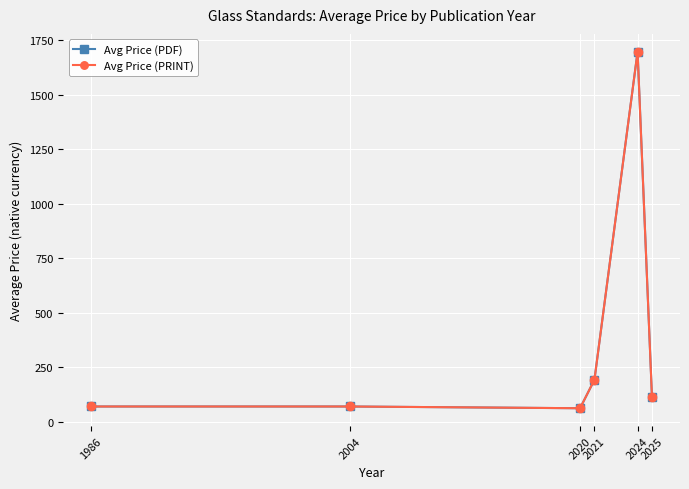

True or false: Avg Price (PDF) has more than 0 points higher than both neighbors.

True